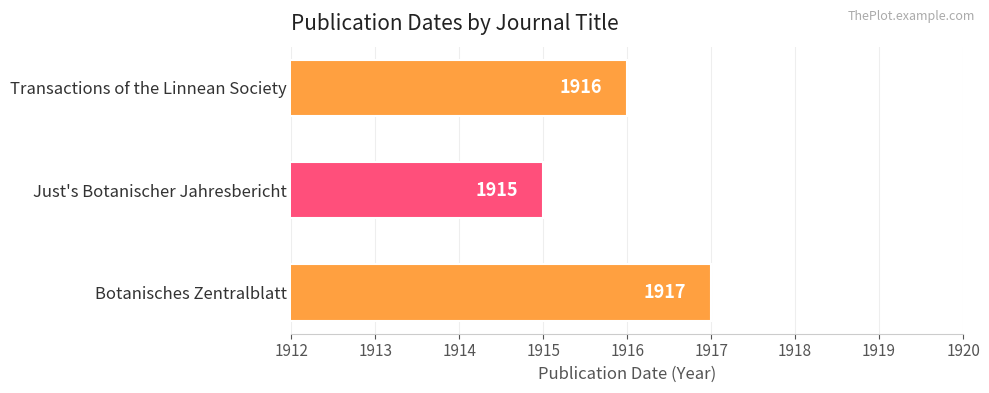

How many distinct data groups are displayed?

1